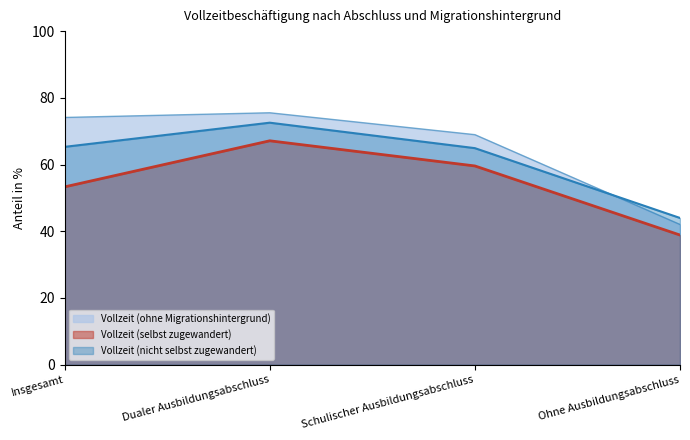

Which series has the widest spread of values?

Vollzeit (ohne Migrationshintergrund)